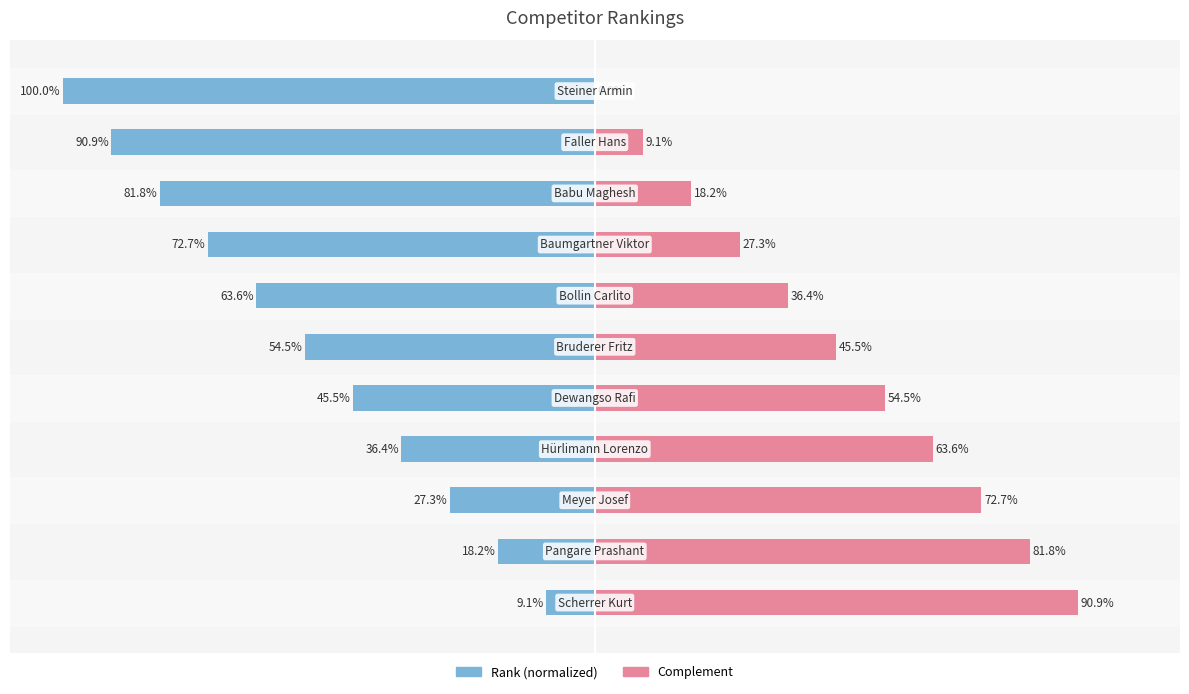

At −25, list the series in order from largest to smallest.

Complement, Rank (normalized)